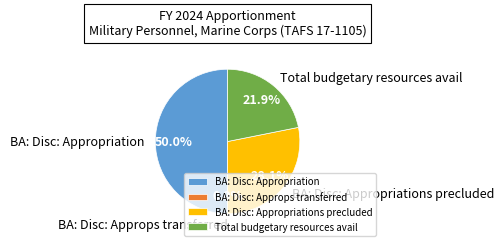

Which slice is the largest?

BA: Disc: Appropriation